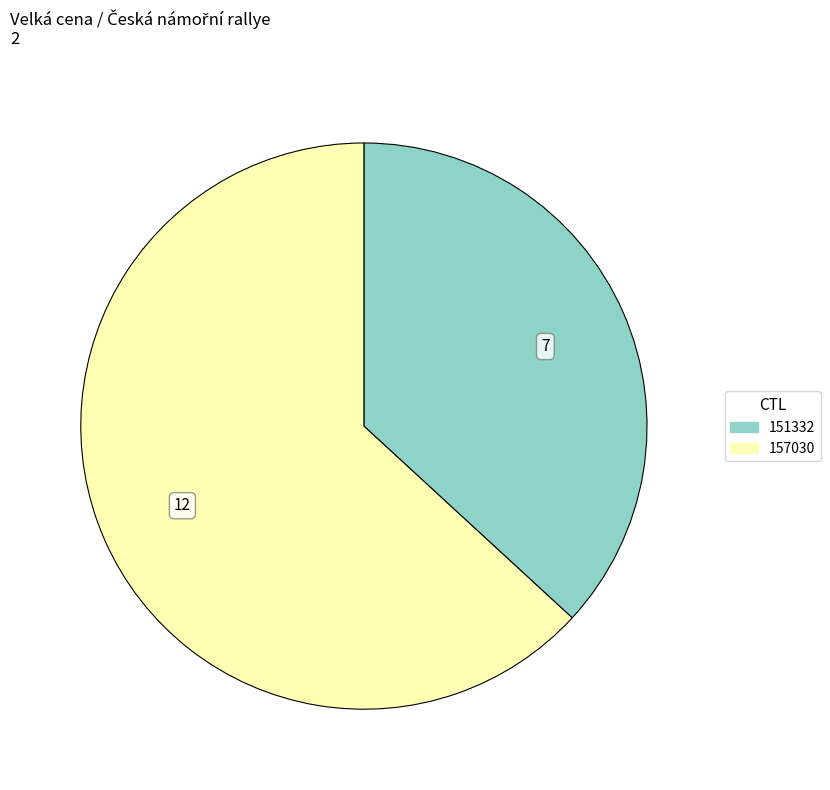

What is the ratio of the value at 157030 to the value at 151332?

1.7